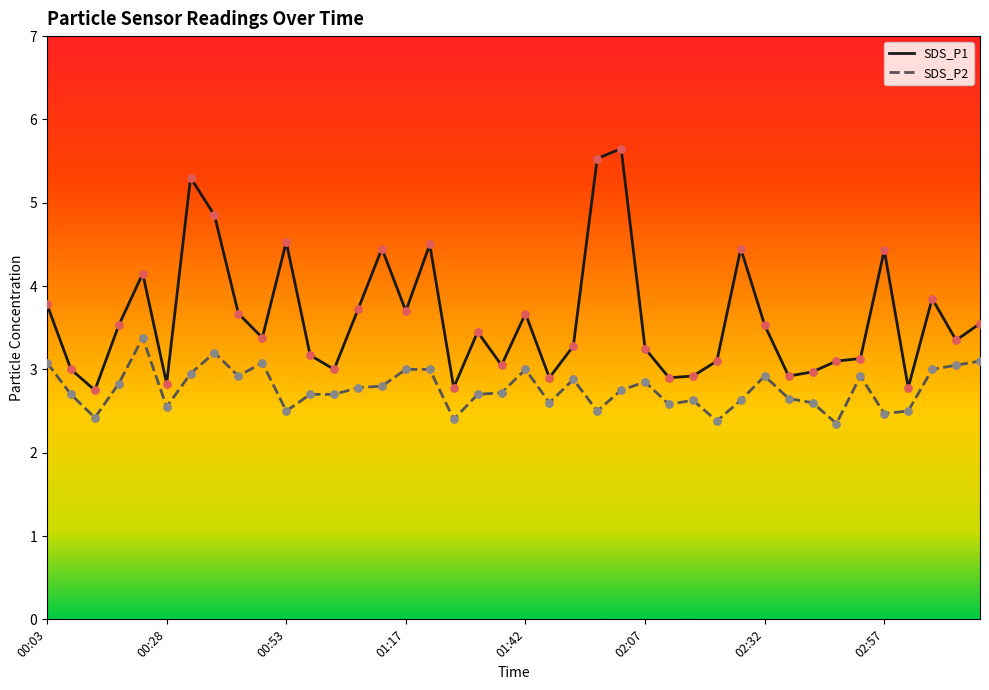

At how many categories does at least one series exceed 2?

40